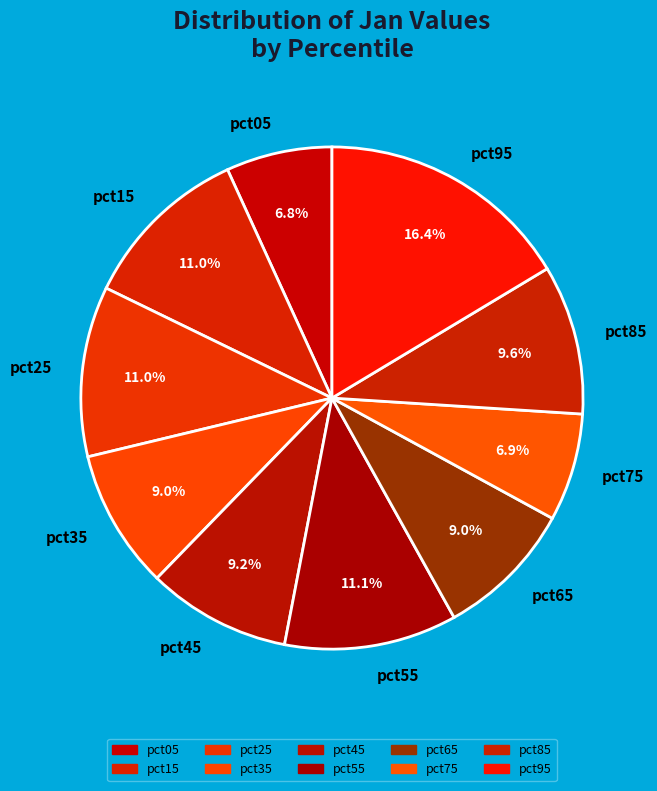

Which category has the biggest portion of the pie?

pct95